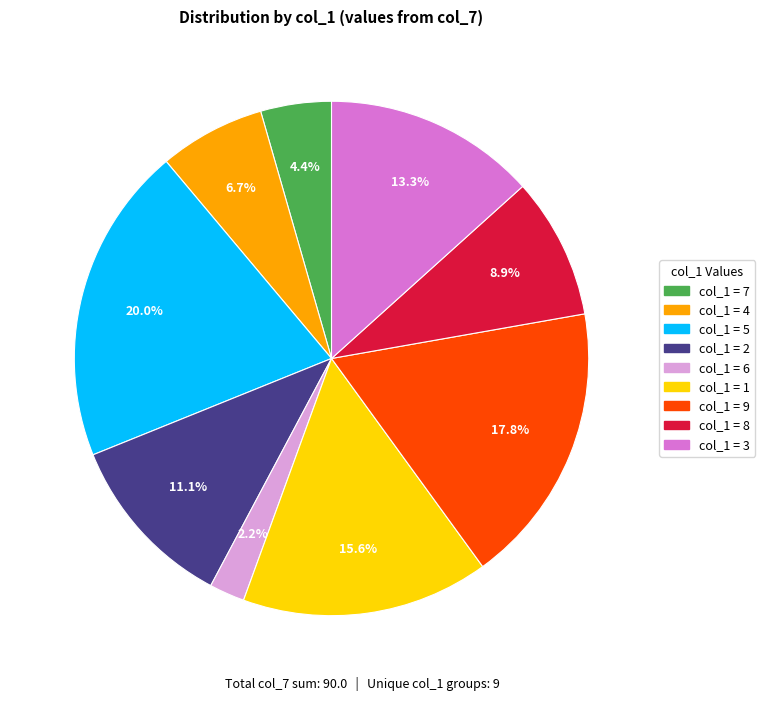

Is there any slice that represents more than half of the pie?

No